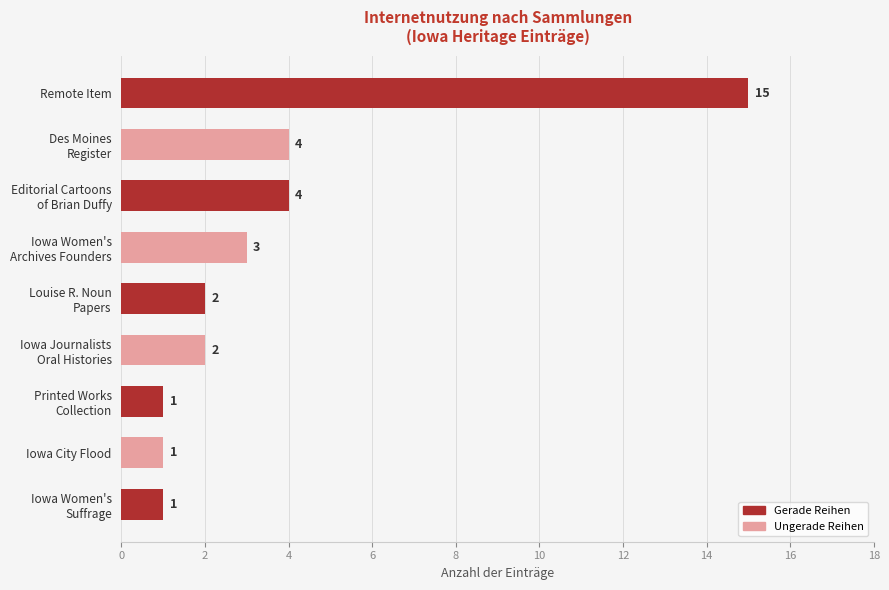

Reading top to bottom, extract all data points from this chart.

15	4	4	3	2	2	1	1	1